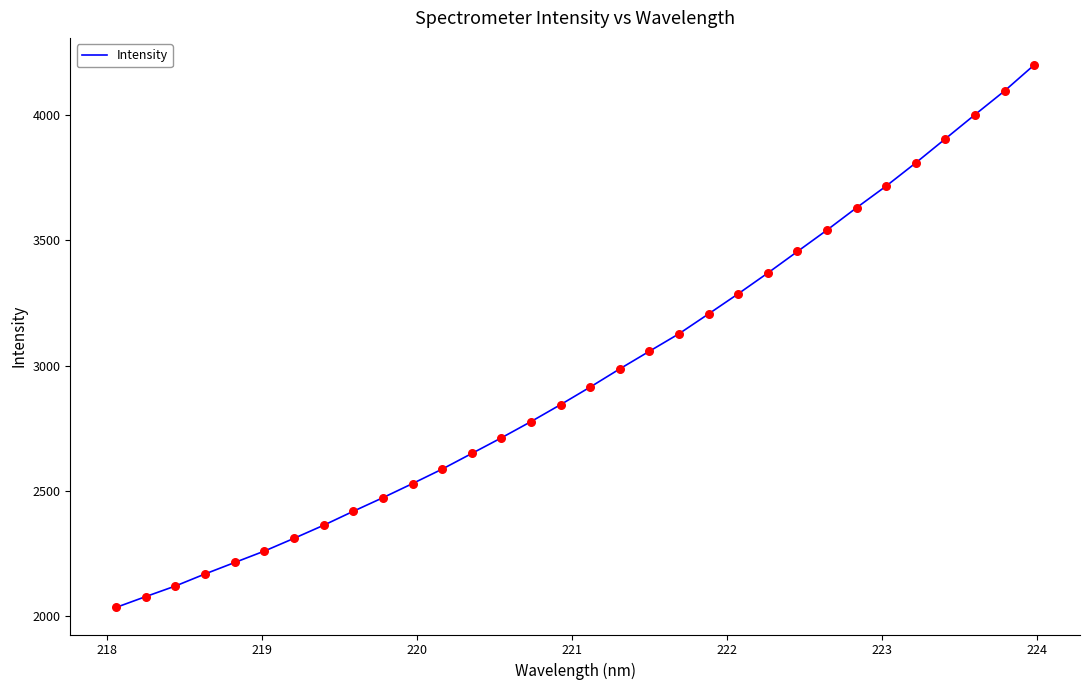

What is the greatest value displayed?

4200.1